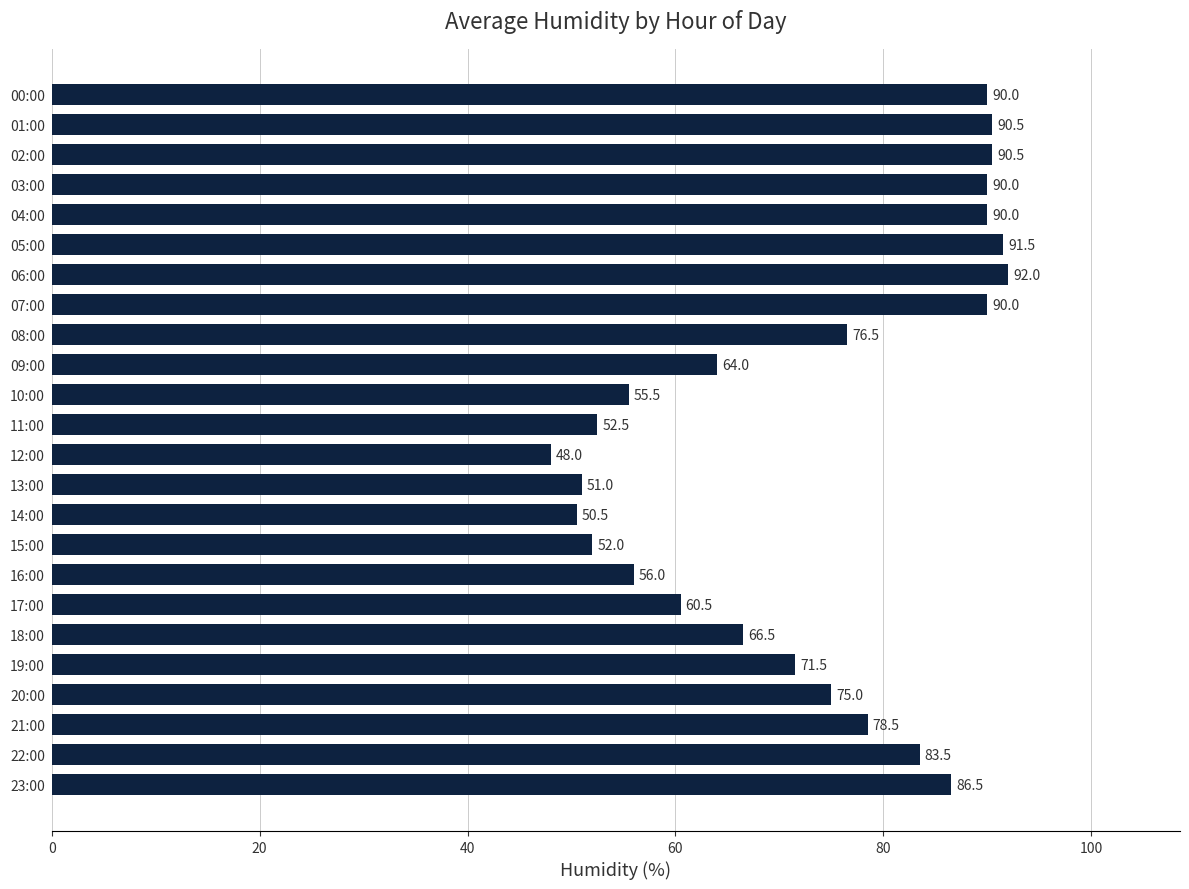

What is the maximum value shown in the chart?

92.0